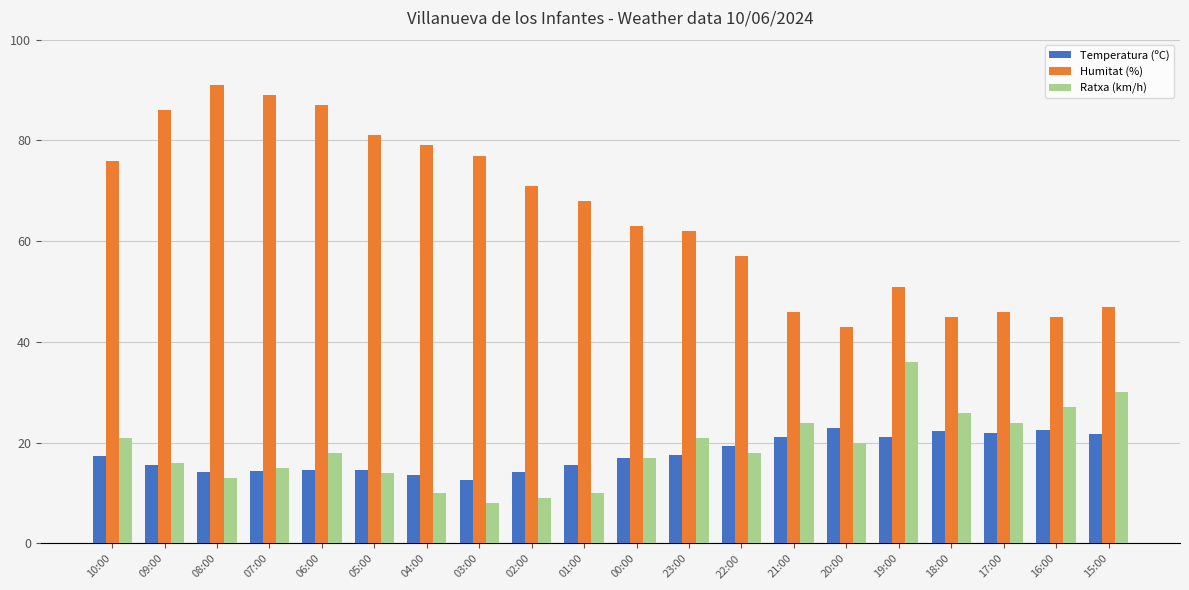

What is the total value across all series at 23:00?

100.6